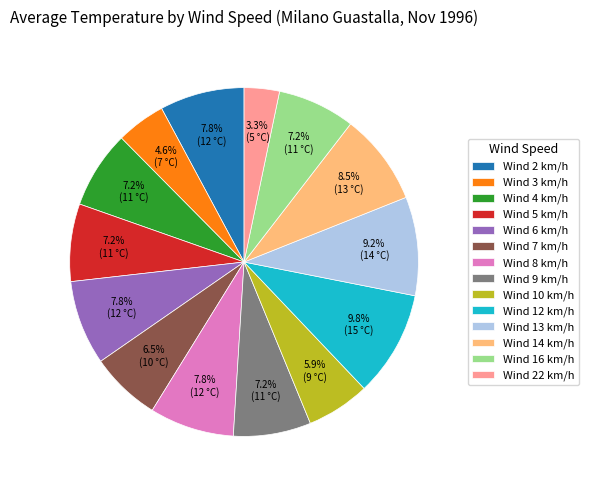

Which slice is the smallest?

Wind 22 km/h